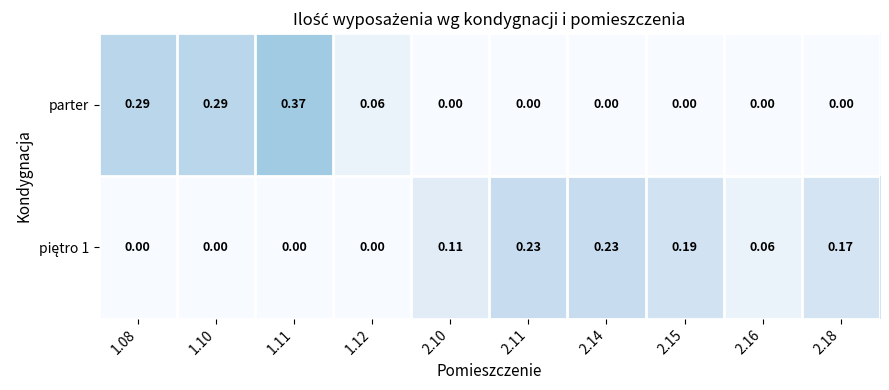

Which series has the largest total across all categories?

parter